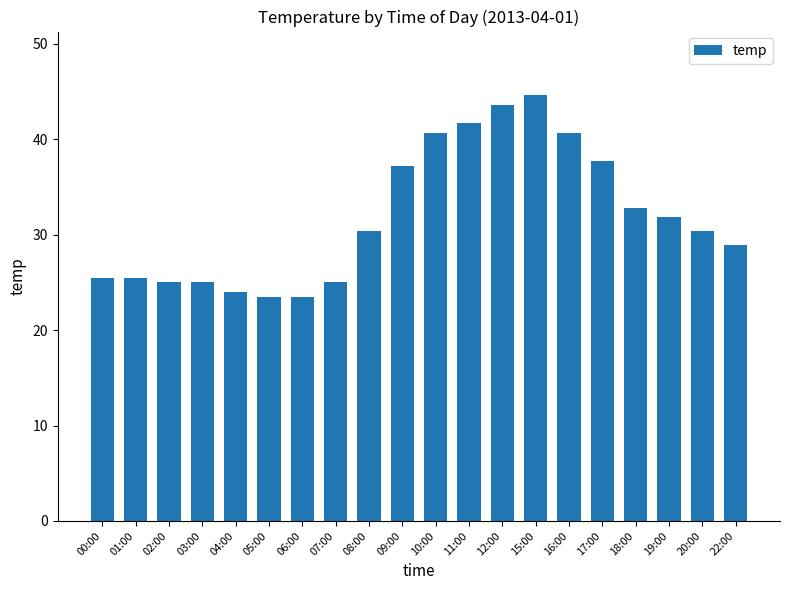

What is the label of the 10th bar from the right?

10:00